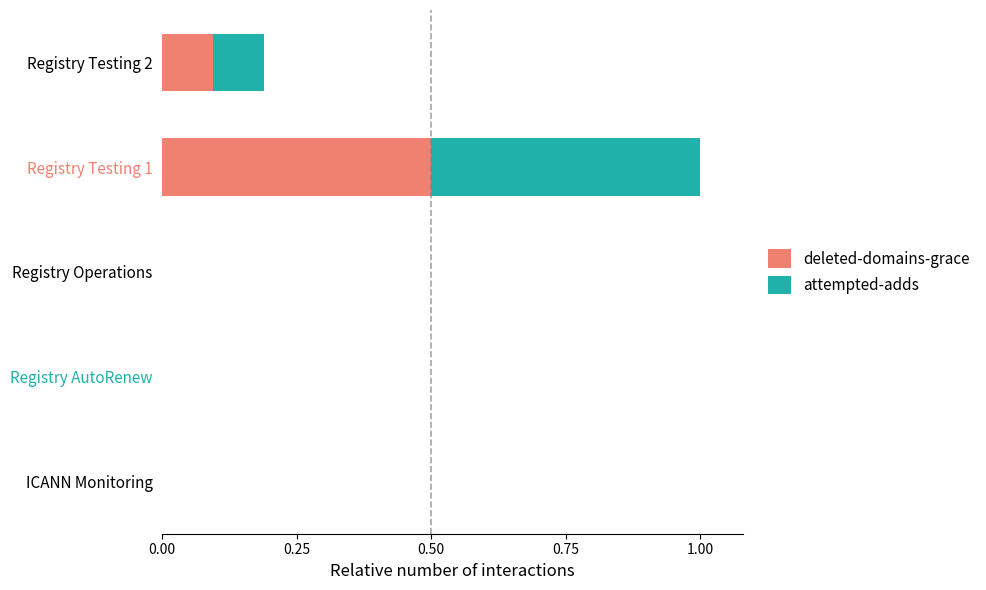

True or false: deleted-domains-grace has a value of 0.1 at Registry Testing 2.

True